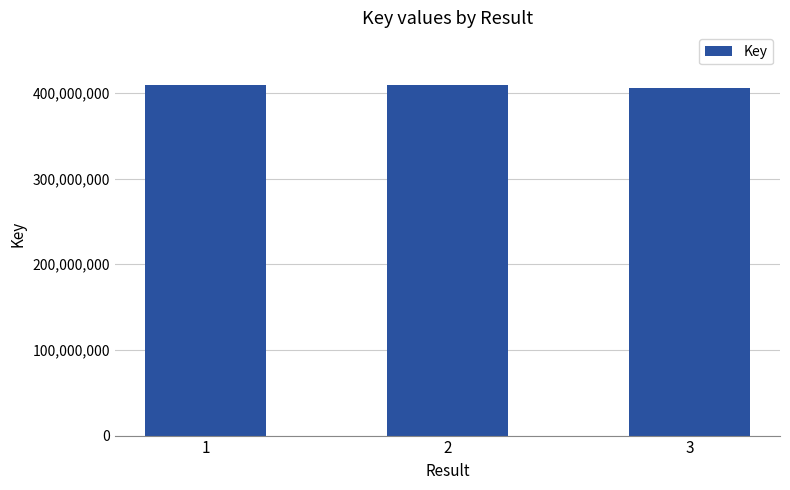

What is the maximum value shown in the chart?

409319577